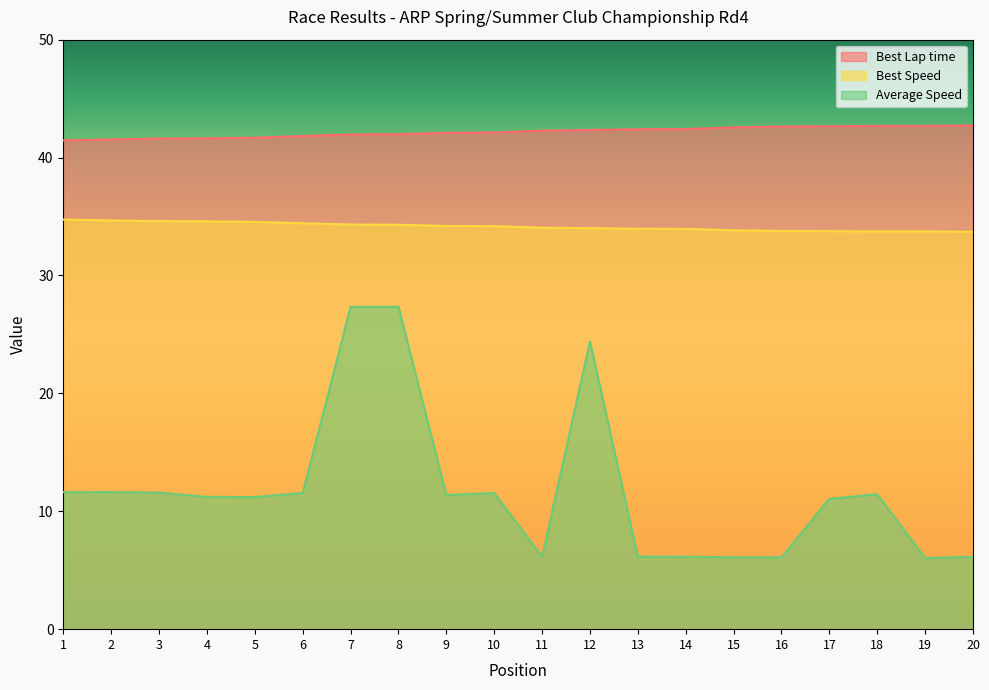

True or false: Best Speed has a value of 17.7 at 2.

False